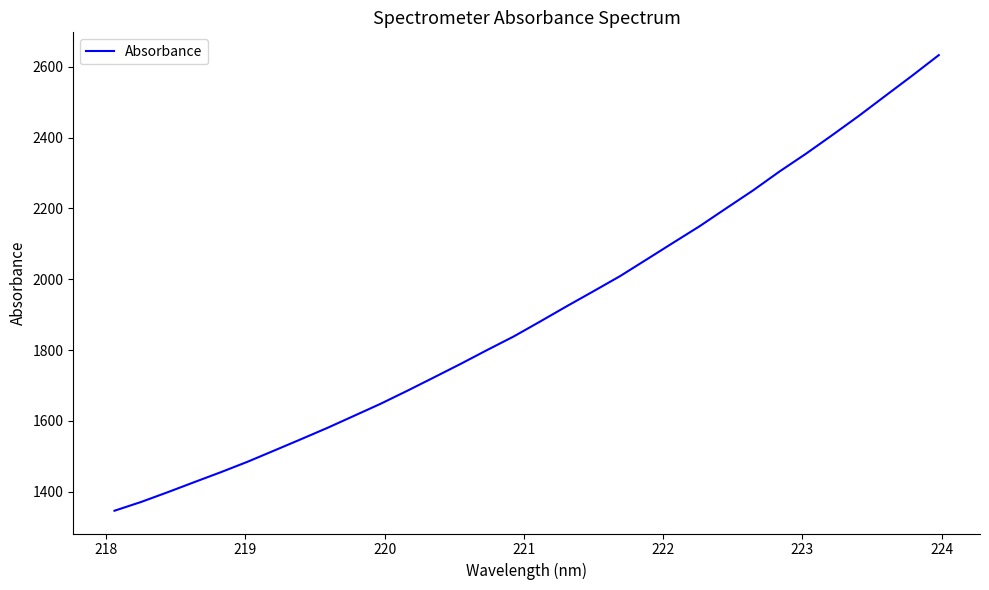

What is the greatest value displayed?

2633.2